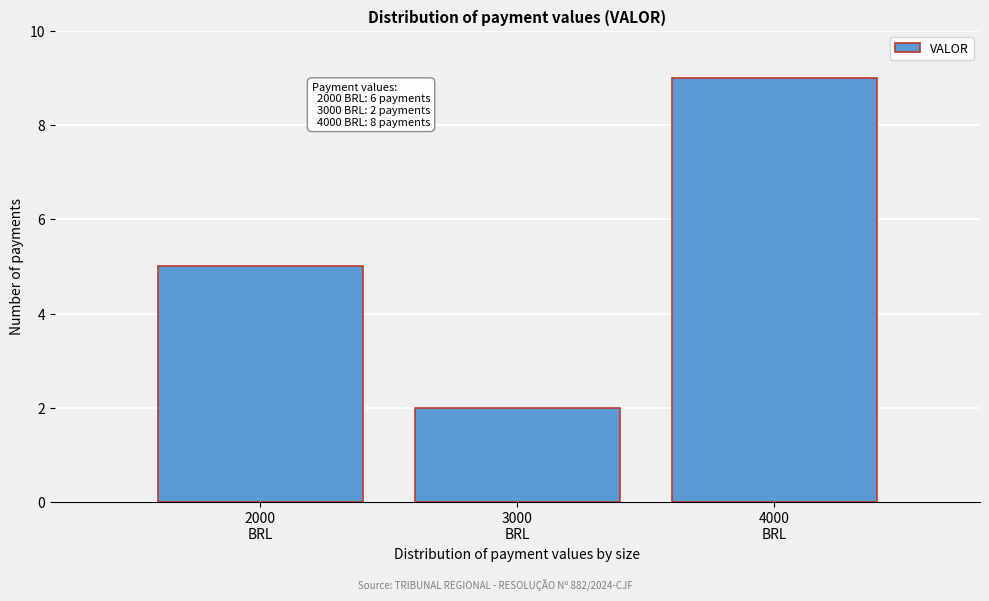

Reading right to left, transcribe all the data shown in this chart.

9	2	5